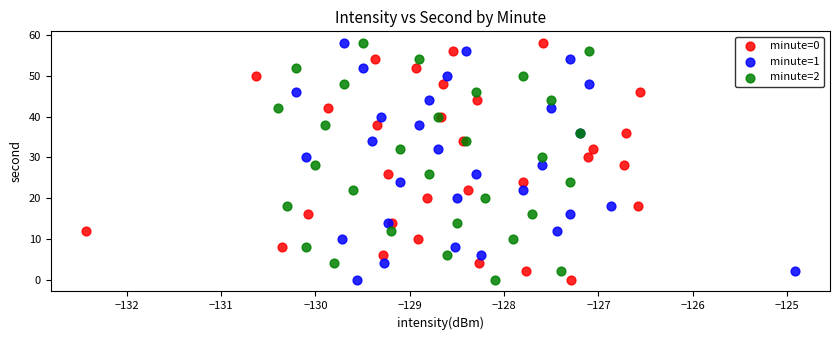

What are all the series names shown in the legend?

minute=0, minute=1, minute=2